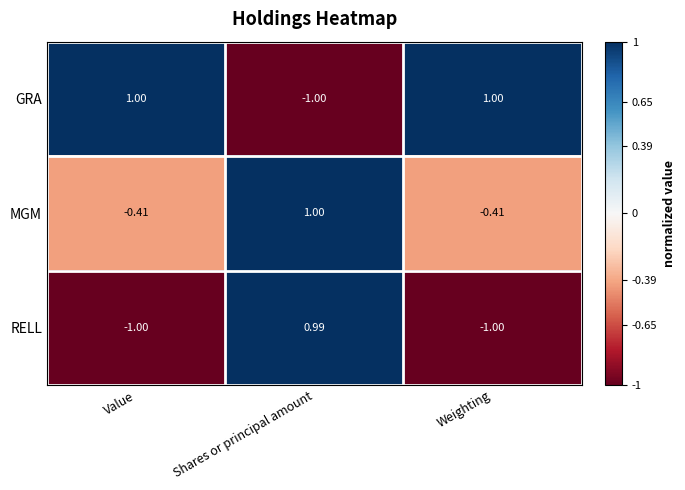

Rank the series at Shares or principal amount from lowest to highest value.

GRA, RELL, MGM